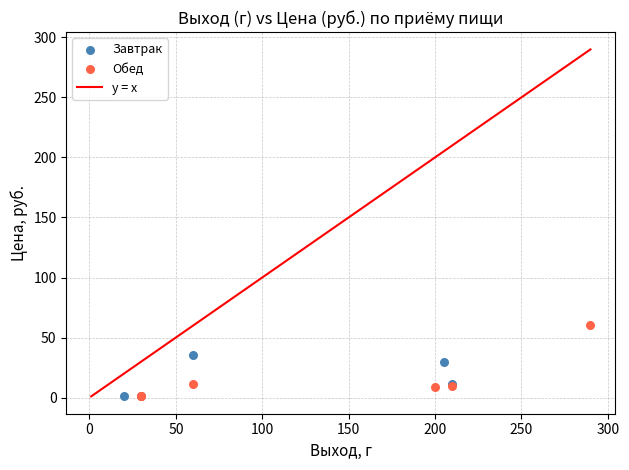

Which series contains the highest Y value?

Обед